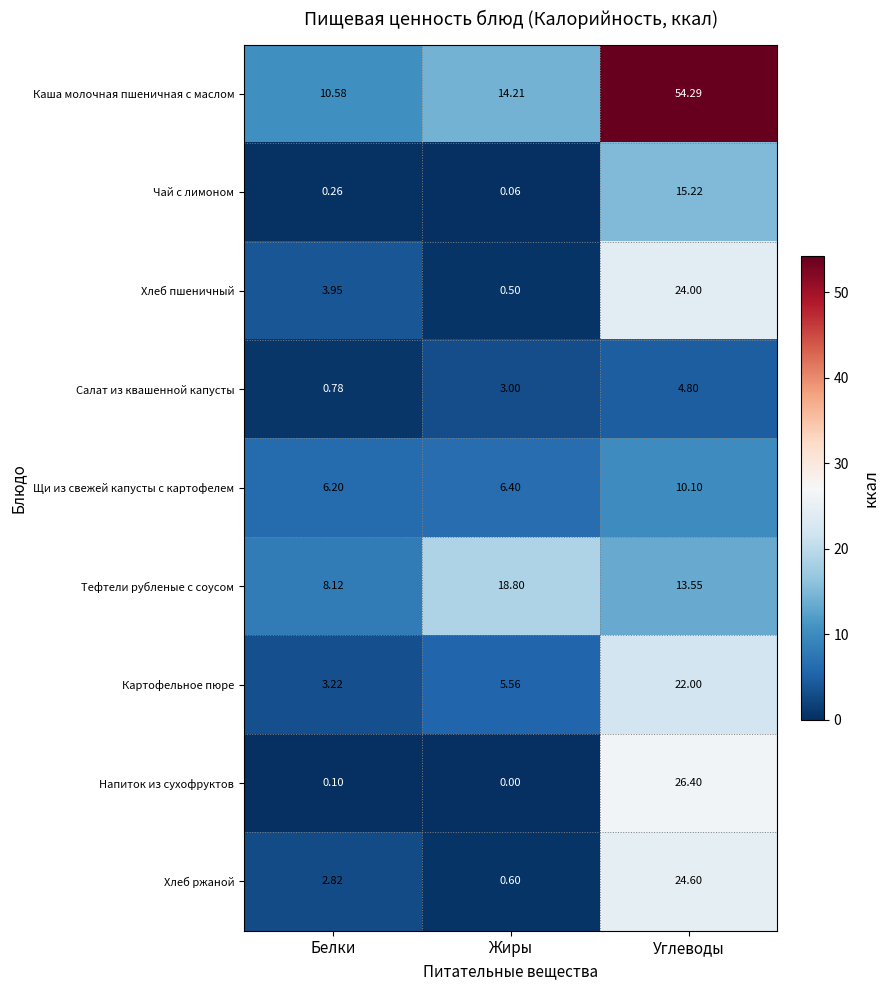

Which series has the largest range (max minus min)?

Каша молочная пшеничная с маслом